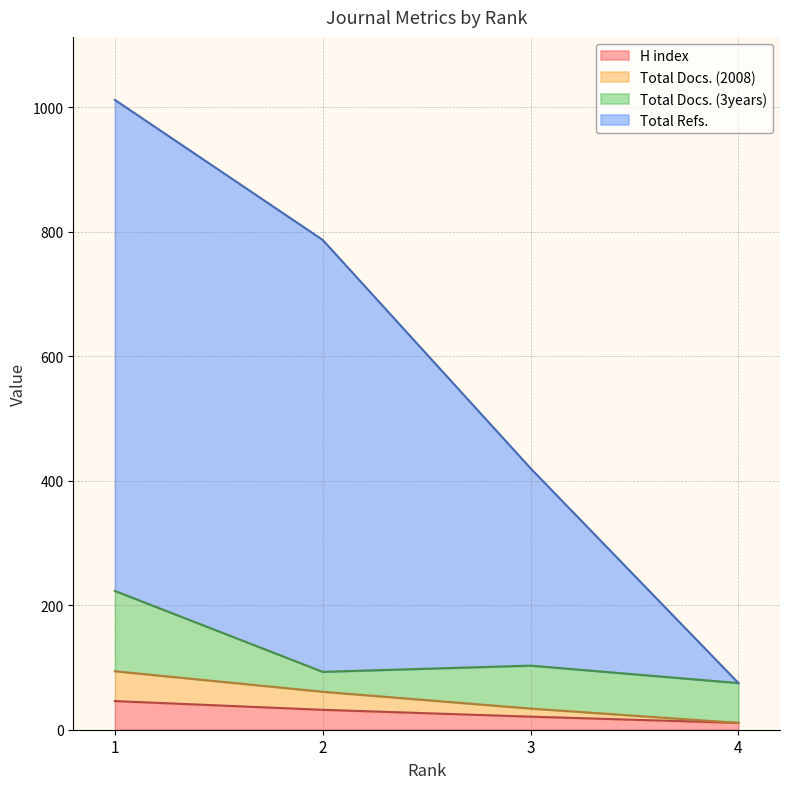

What is the sum of all H index values?

110